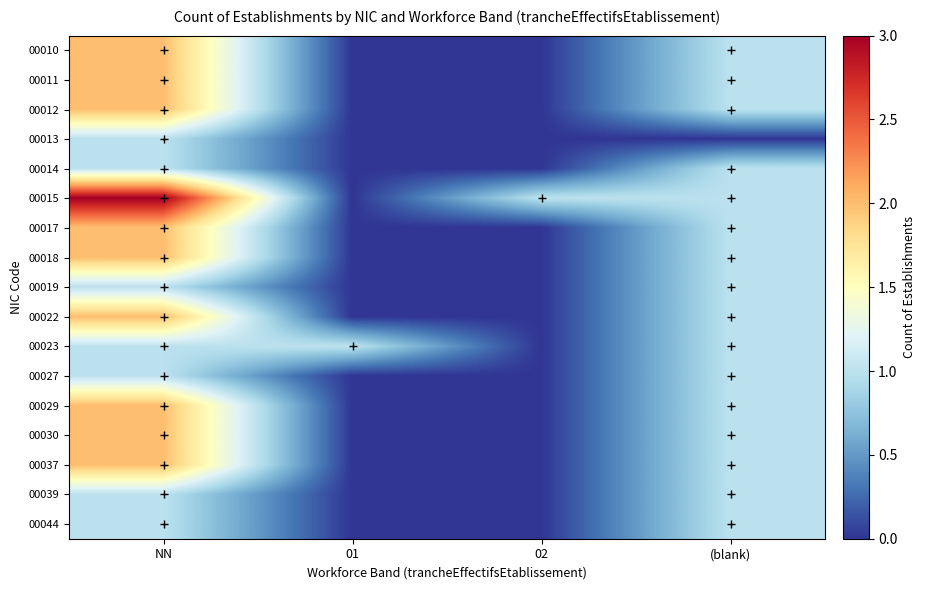

At which category is the sum across all series the highest?

NN